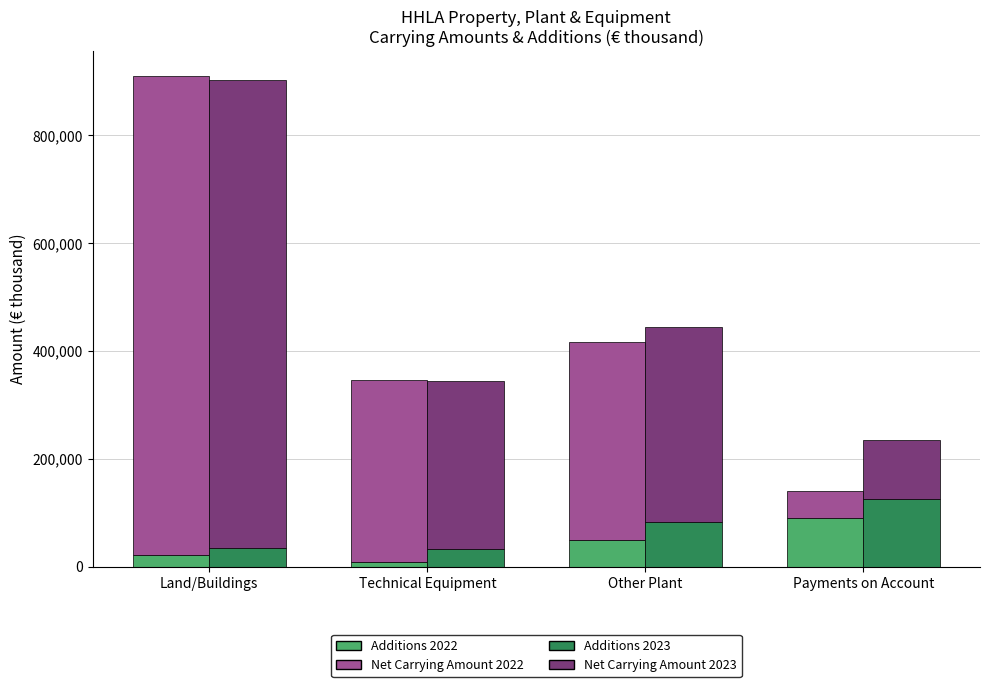

Where does the Net Carrying Amount 2023 series first go above 361048?

Land/Buildings